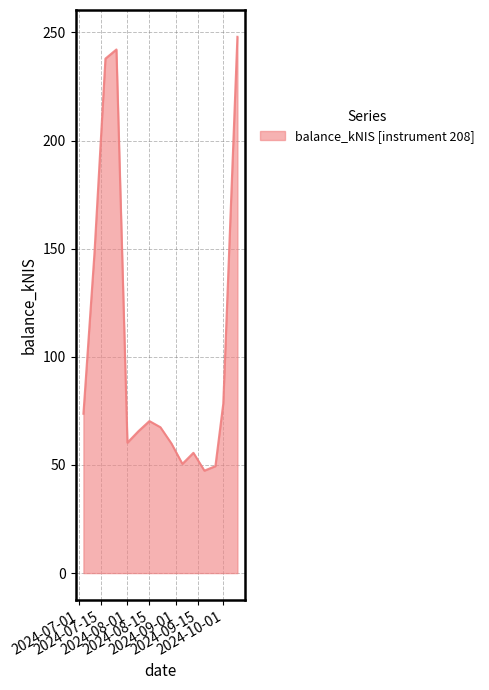

Does the chart display data point markers on the line(s)?

No